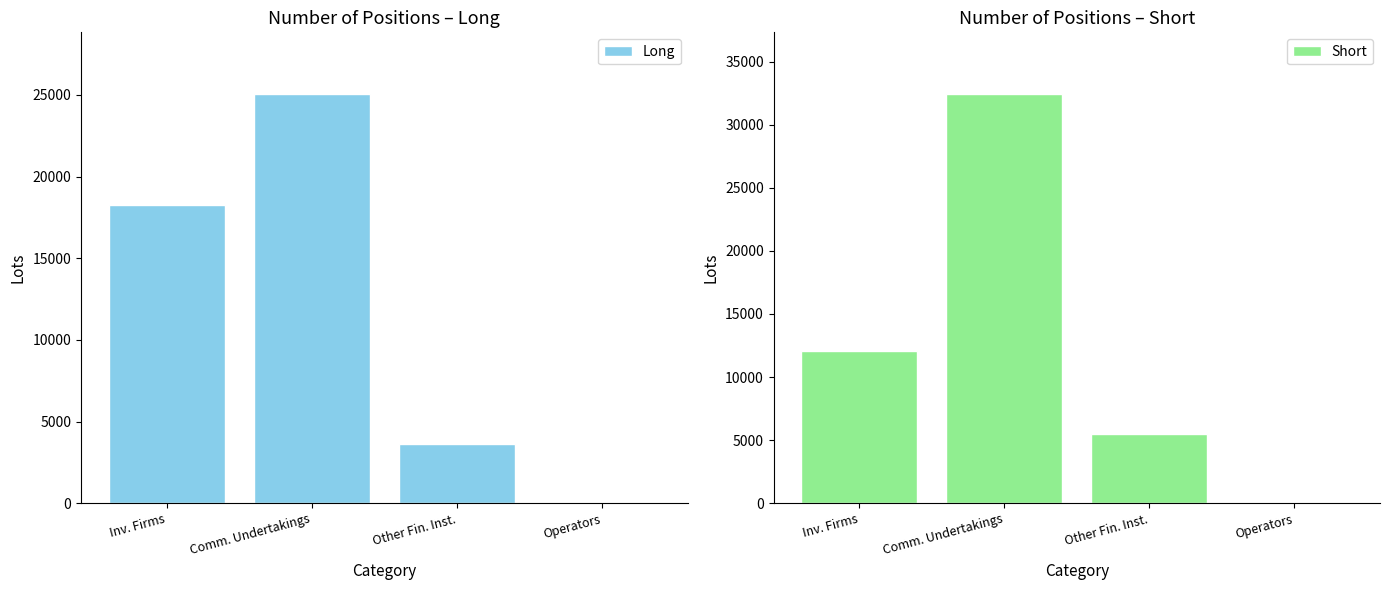

What is the difference between the maximum and second lowest values in the Long series?

21442.5